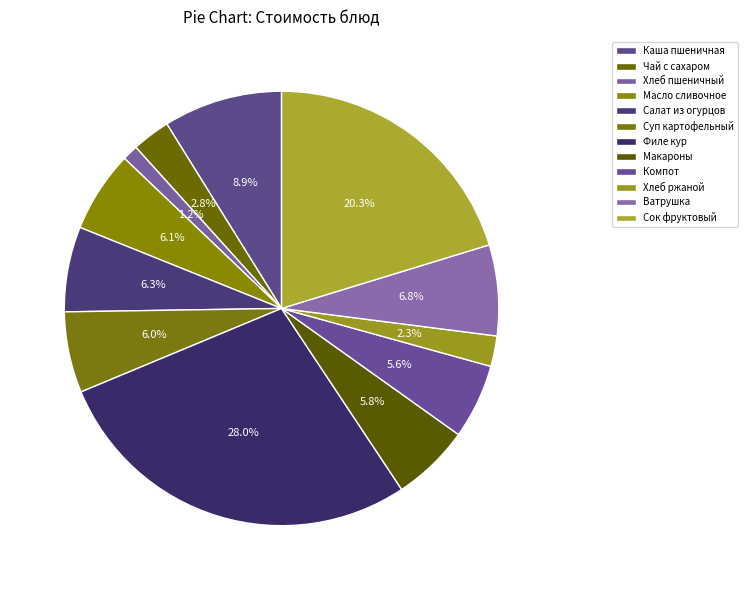

To the nearest percent, what portion does Компот represent?

6%